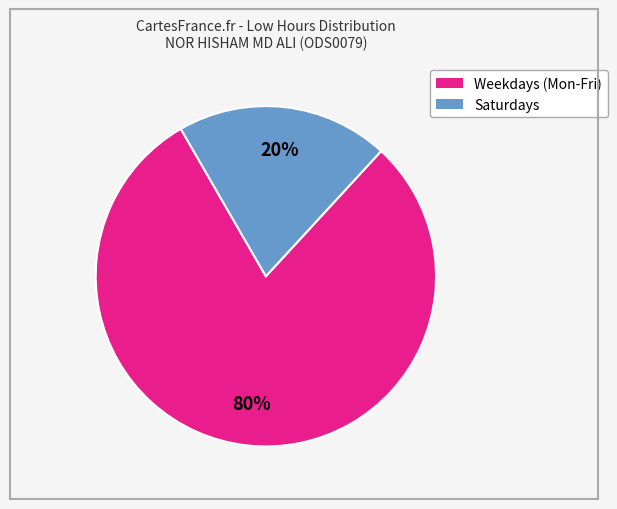

How many segments does this pie chart have?

2